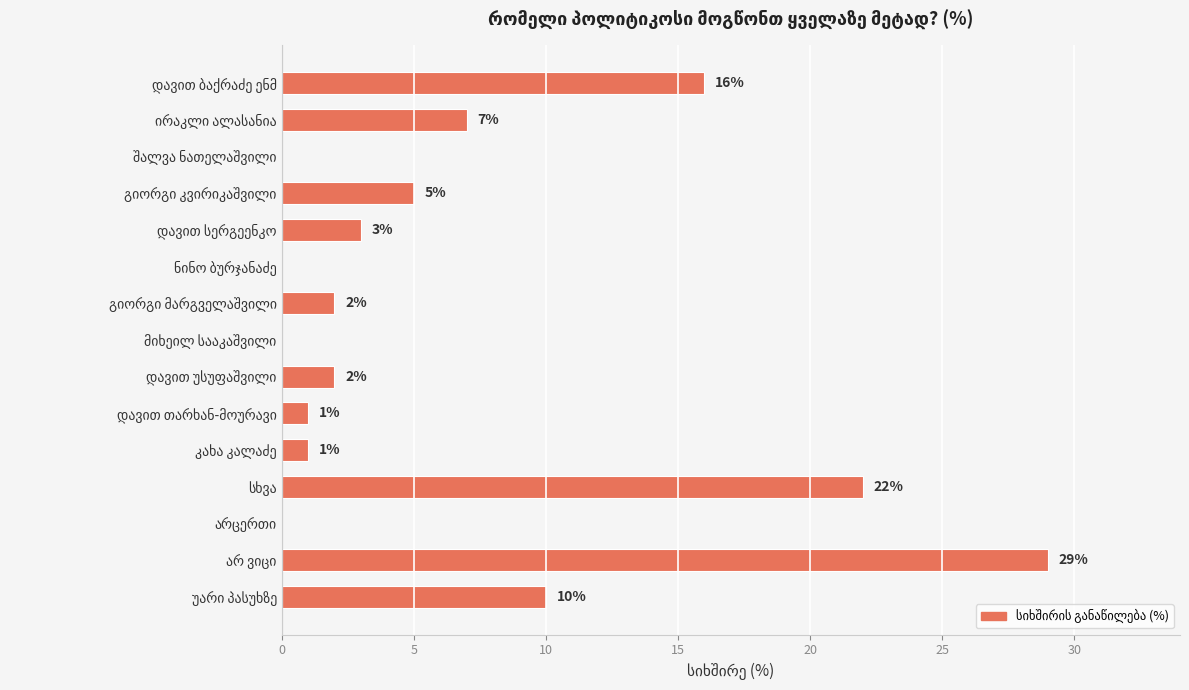

What is the maximum value shown in the chart?

29